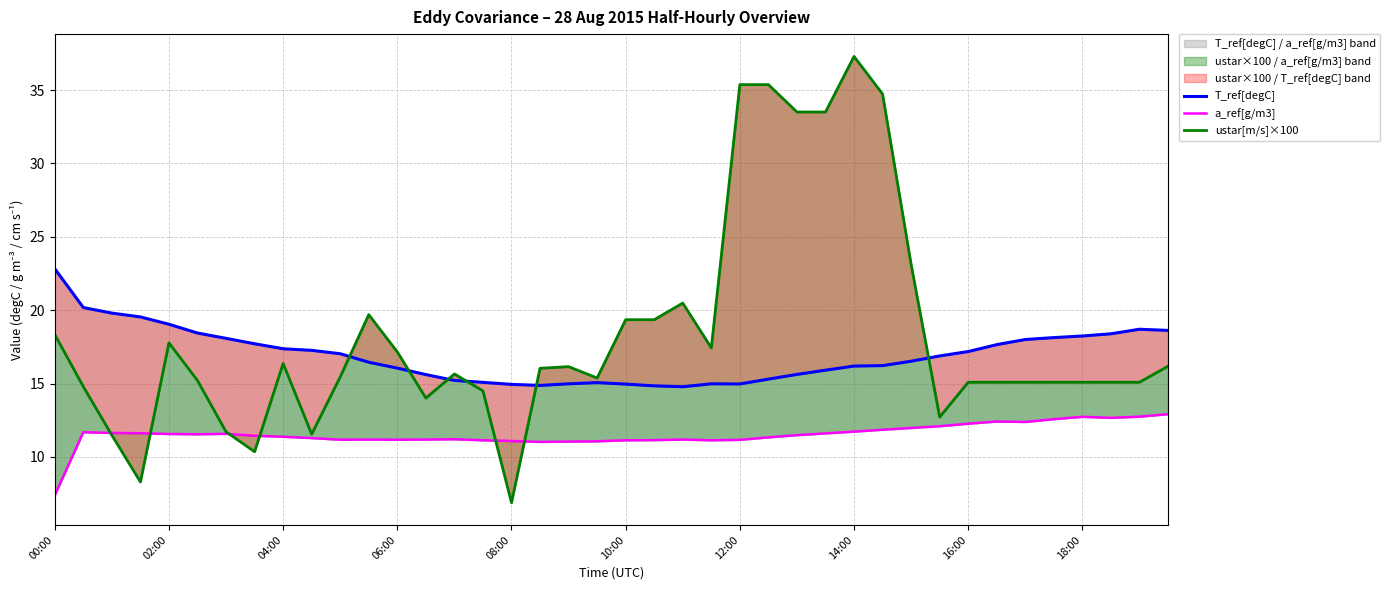

Between 16 and 14:00, which is larger?

14:00